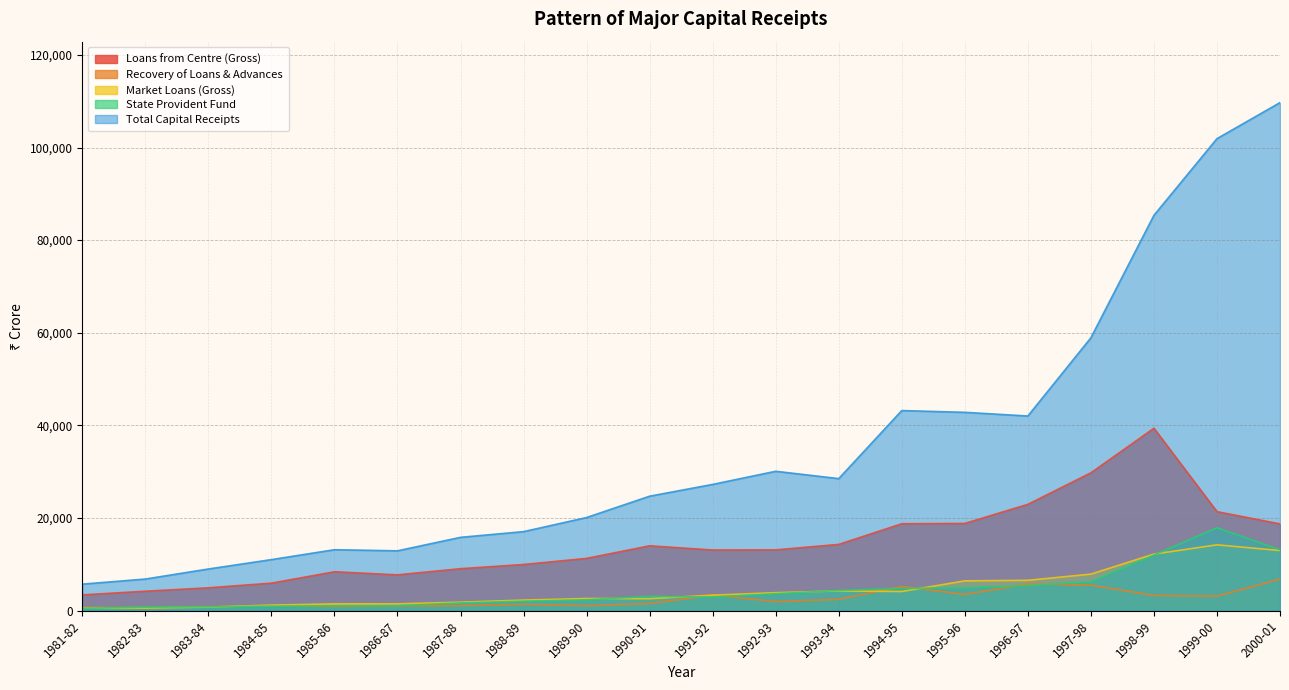

What is the sum of the State Provident Fund values at 1985-86 and 1990-91?

4040